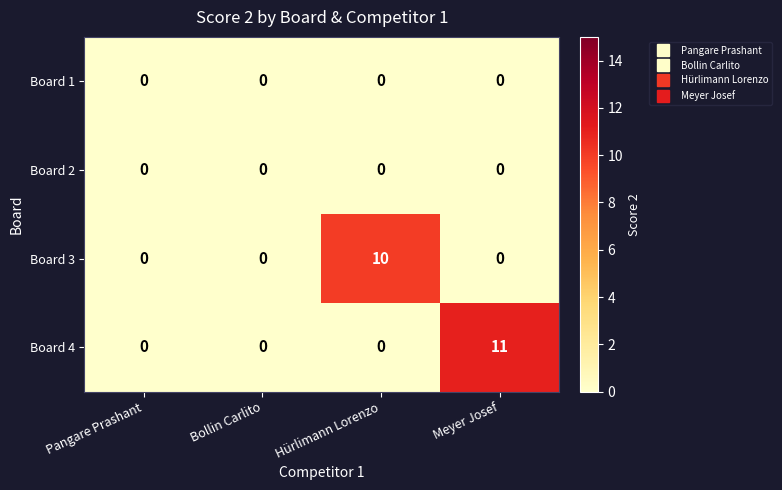

How many data points does each series have?

4